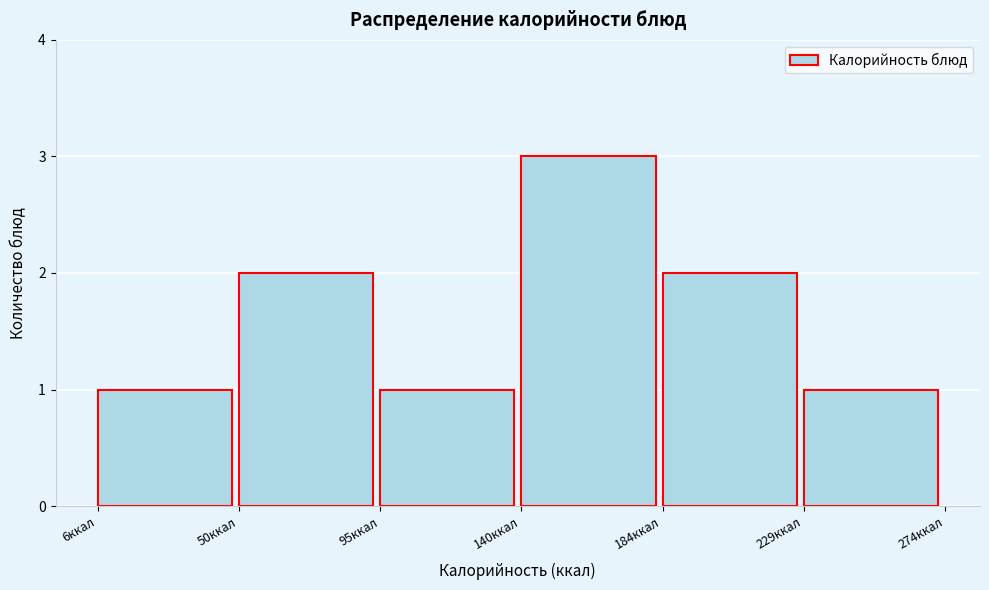

Reading left to right, list every bar in this chart as the range it spans on the x-axis followed by its height. Neither the bar edges nor the heights are printed on the chart, so give them approximately, as read against the axes.

5 to 50: 1
50 to 95: 2
95 to 140: 1
140 to 185: 3
185 to 230: 2
230 to 275: 1